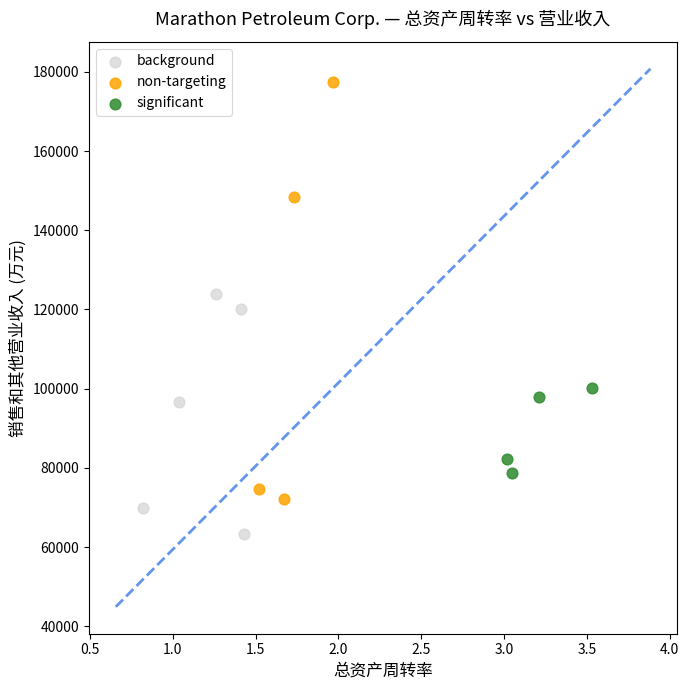

Which series has the widest spread of Y values?

non-targeting